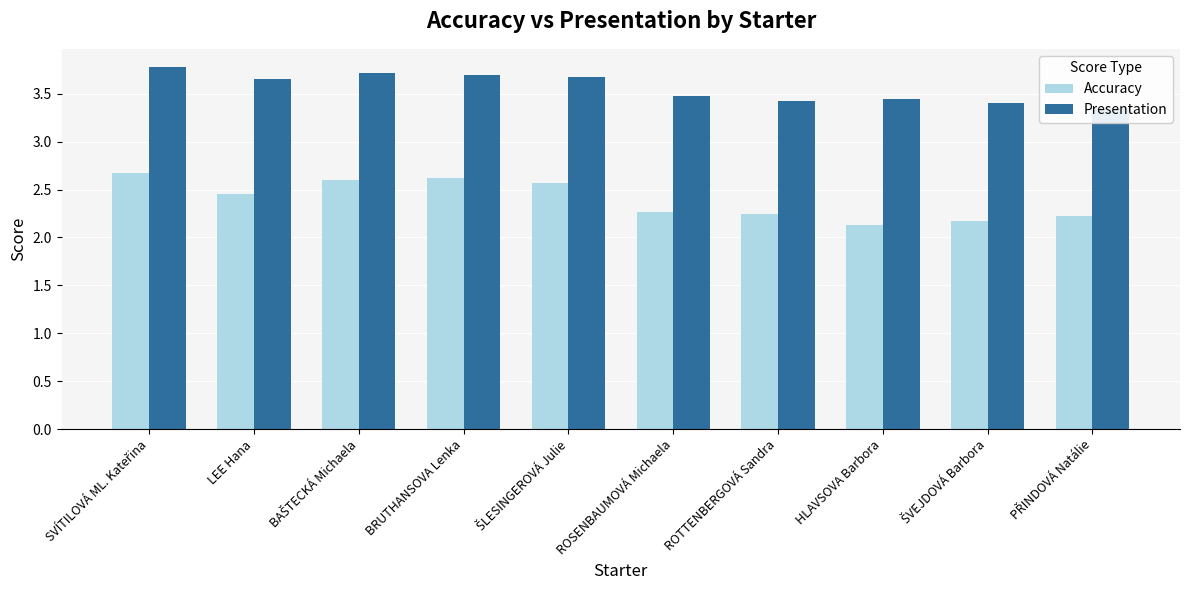

What is the difference between the Presentation values at SVÍTILOVÁ ML. Kateřina and ŠVEJDOVÁ Barbora?

0.4